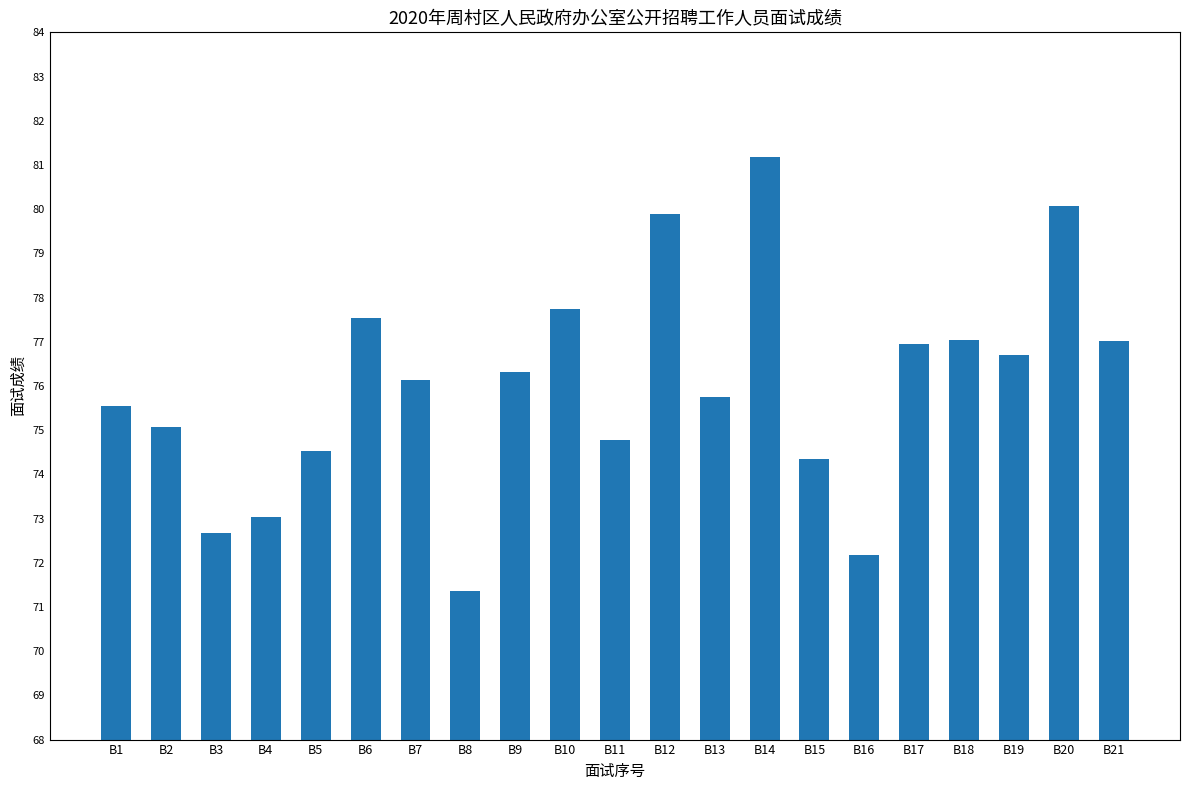

What value does the data have at B15?

74.3